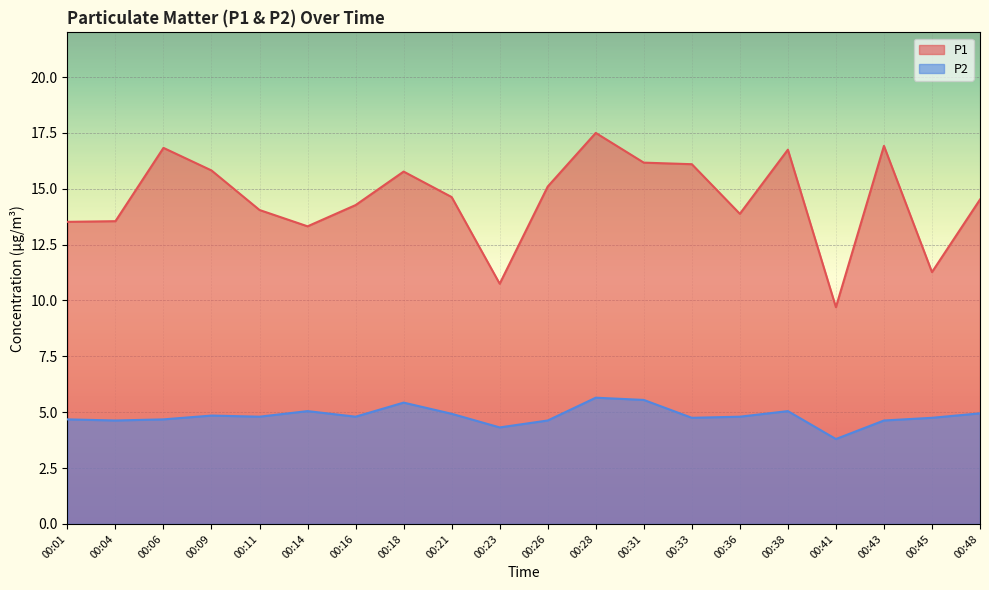

Is the value of P2 at 00:41 greater than the value of P1 at 00:01?

No